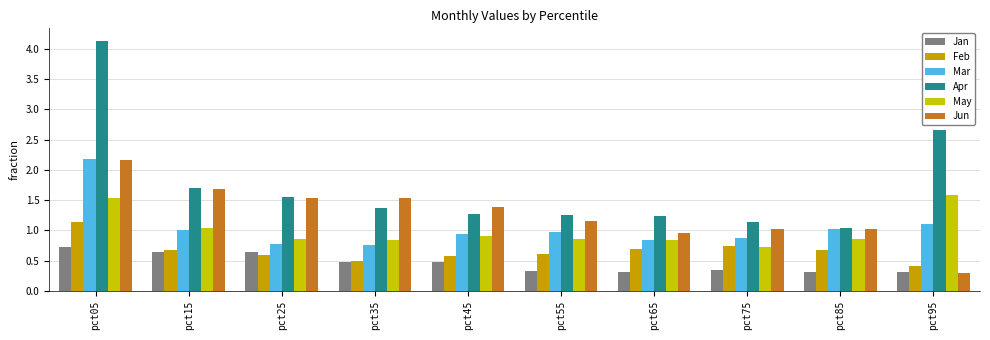

What value does the Mar series have at pct95?

1.1